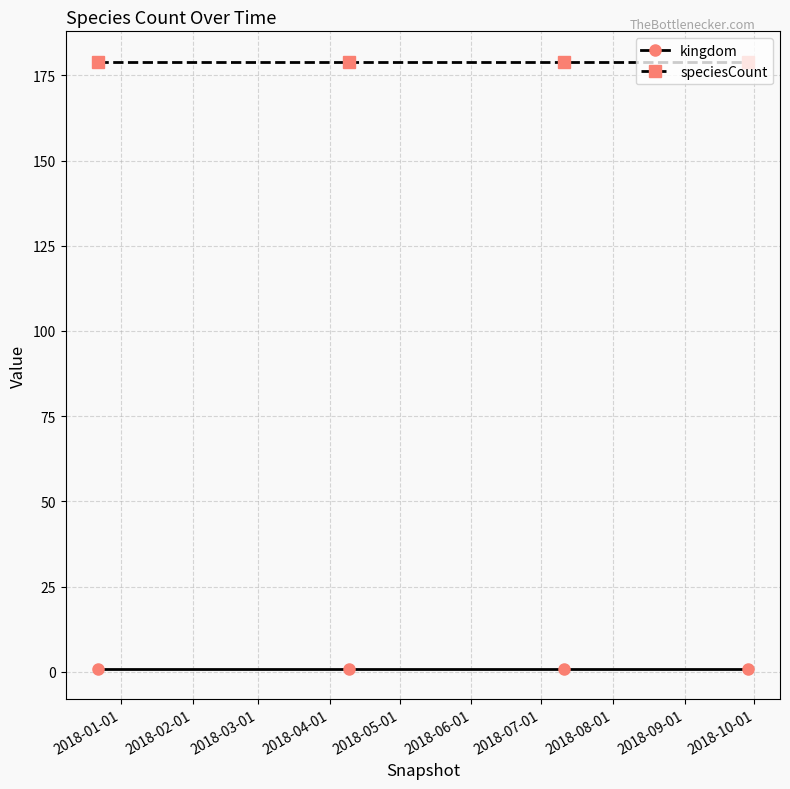

What is the sum of all speciesCount values?

716